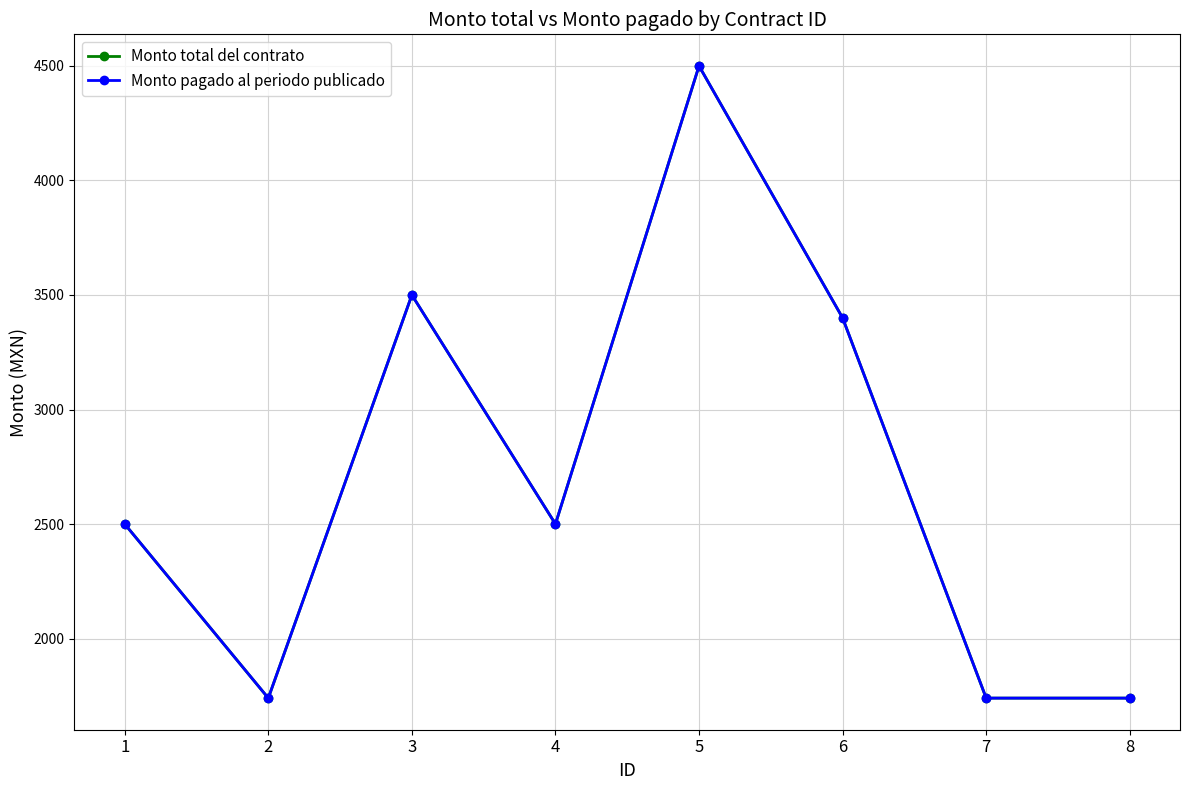

What is the sum of the Monto pagado al periodo publicado values at 1 and 3?

6000